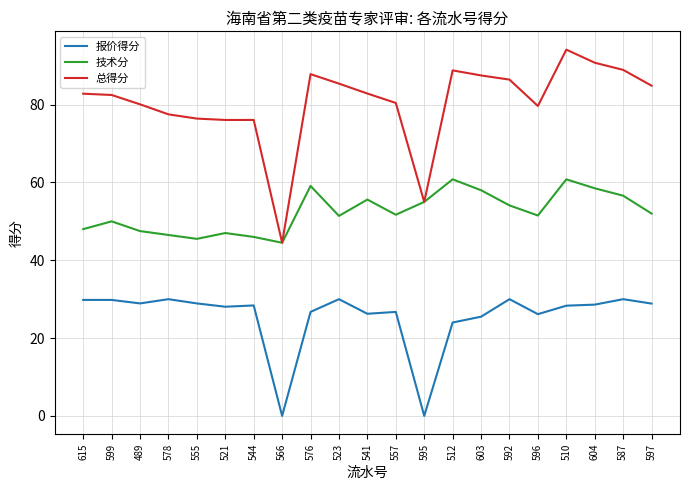

What is the total value across all series at 599?

162.3